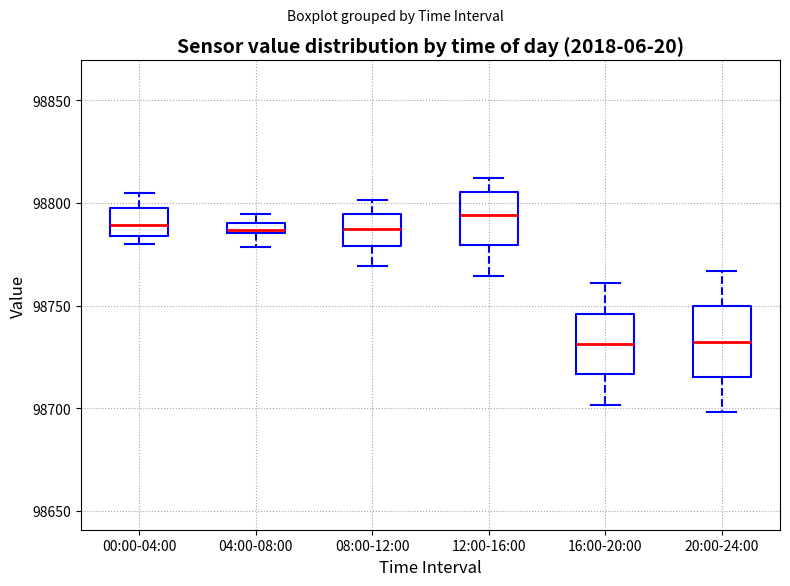

Which box has the highest median line?

12:00-16:00